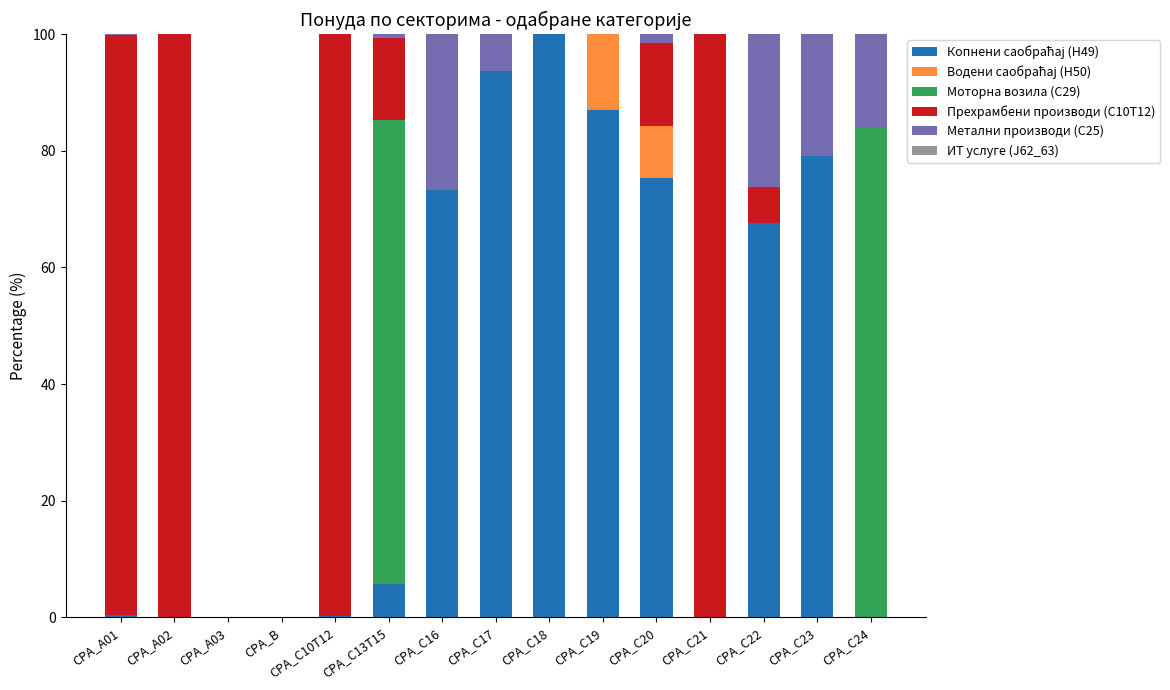

What is the total value across all series at CPA_C23?

100.0